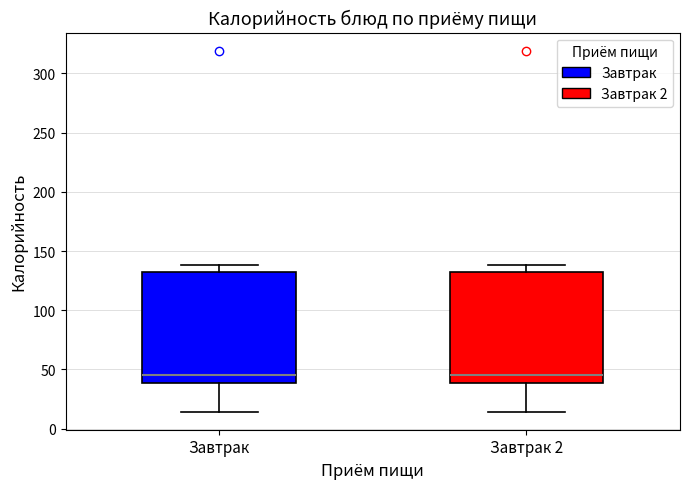

Reading left to right, read every box against the y-axis: the position of its median line, the range the box covers, and the ends of its whiskers. The values are not printed on the chart, so give them approximately, as read against the axis.

Завтрак: median 45, box 40 to 135, whiskers 15 to 140
Завтрак 2: median 45, box 40 to 135, whiskers 15 to 140